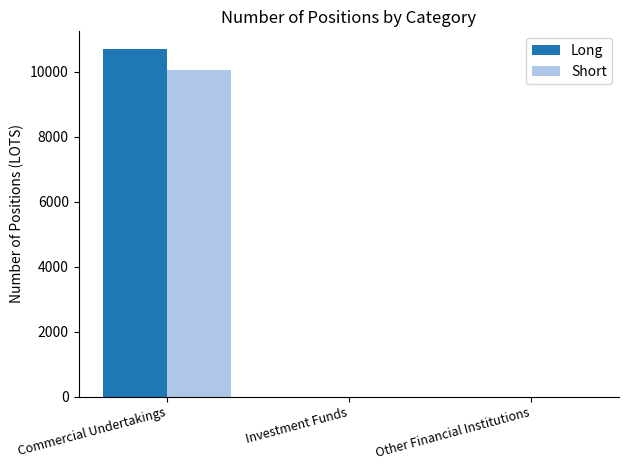

What is the average value of the Short series?

3345